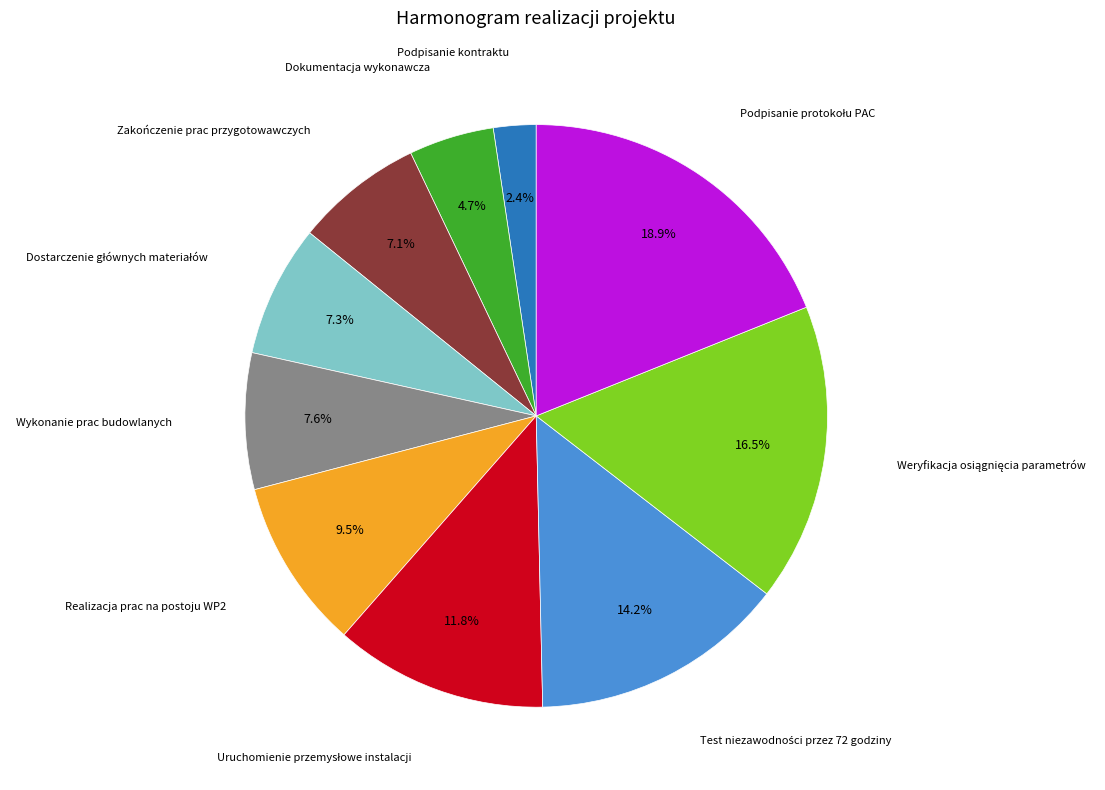

Does any single category account for the majority?

No